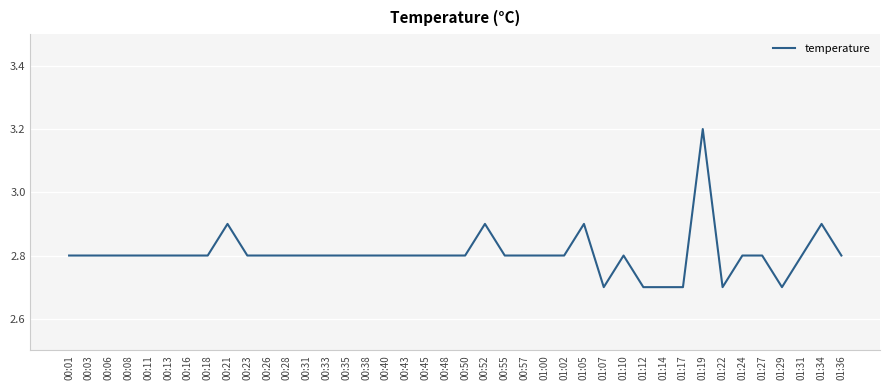

True or false: there are more than 2 points higher than both neighbors.

True